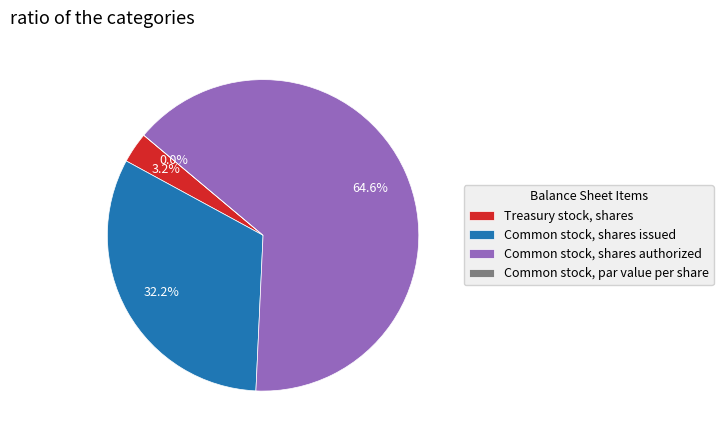

Which slice is the largest?

Common stock, shares authorized